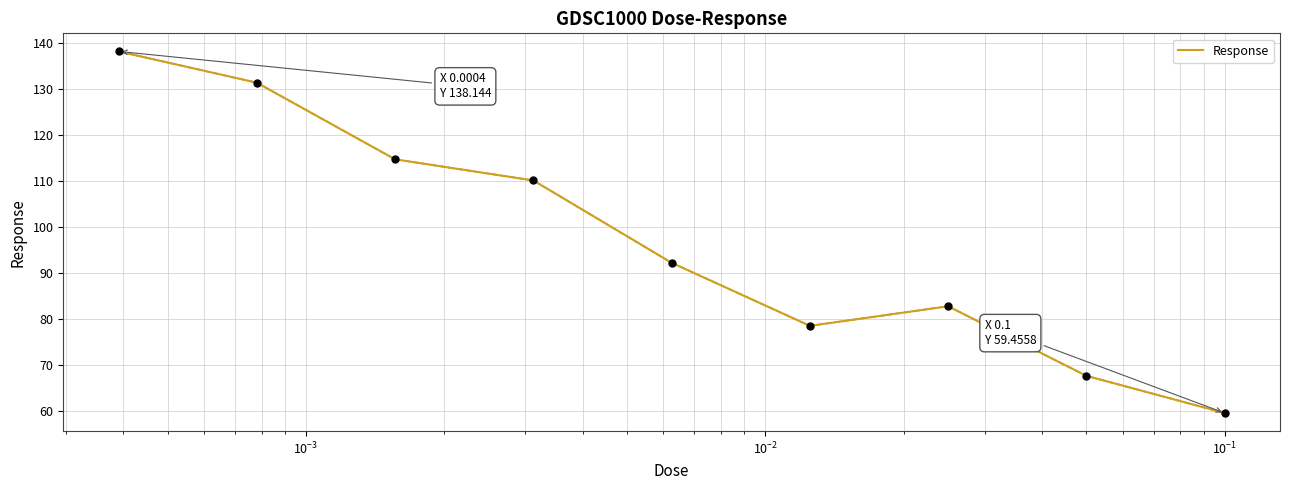

What is the smallest value displayed?

59.5